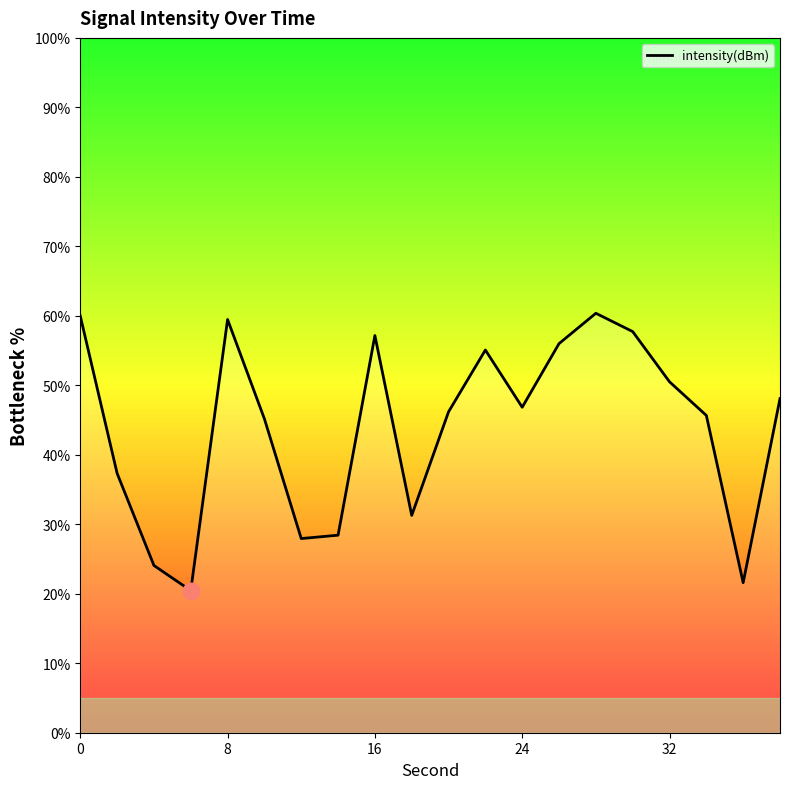

What is the difference between the maximum and minimum values?

39.9